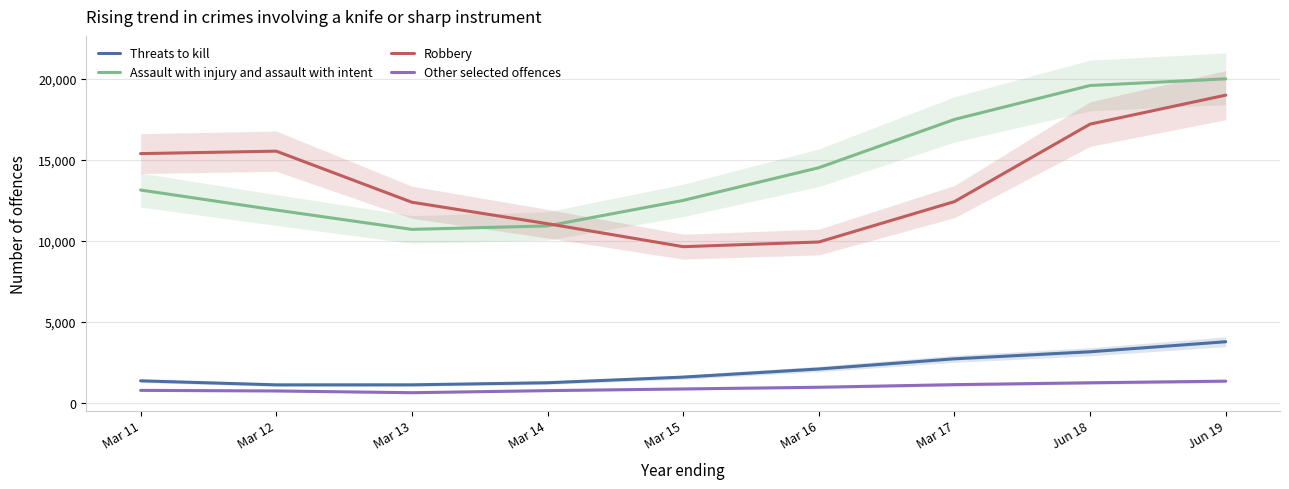

Is the value of Robbery at Mar 13 greater than the value of Threats to kill at Mar 17?

Yes